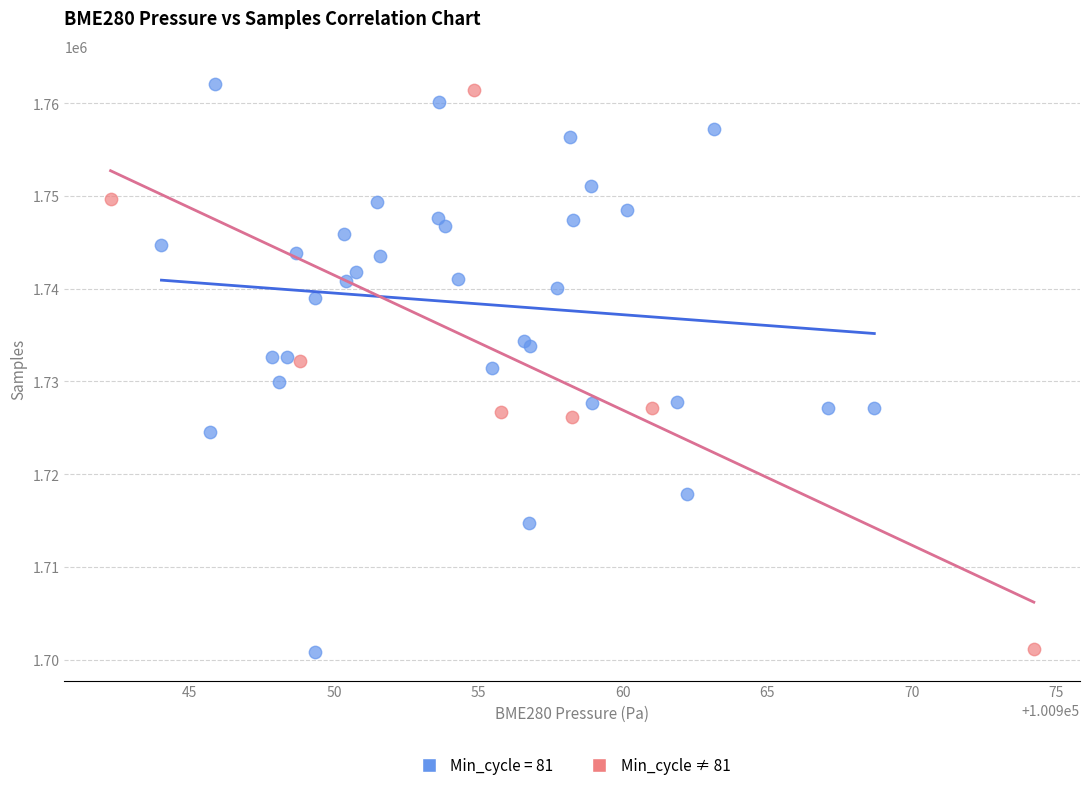

Which series has the largest Y range (max minus min)?

Min_cycle = 81